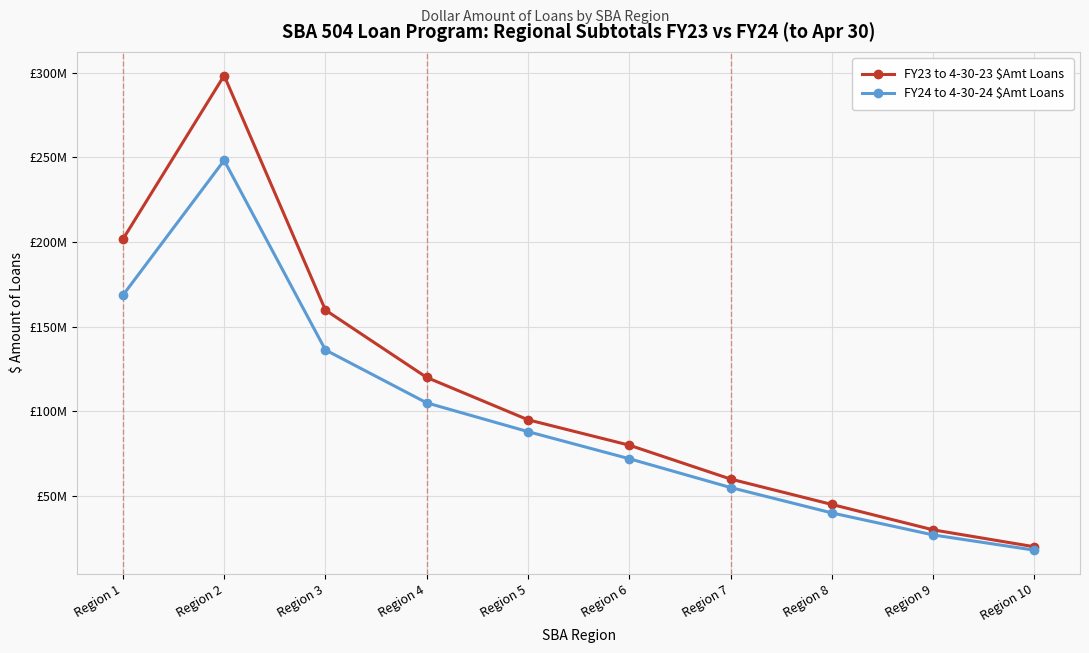

Reading right to left, extract all data points from this chart.

FY23 to 4-30-23 $Amt Loans: Region 10=20000000	Region 9=30000000	Region 8=45000000	Region 7=60000000	Region 6=80000000	Region 5=95000000	Region 4=120000000	Region 3=159781000	Region 2=298267000	Region 1=201586000
FY24 to 4-30-24 $Amt Loans: Region 10=18000000	Region 9=27000000	Region 8=40000000	Region 7=55000000	Region 6=72000000	Region 5=88000000	Region 4=105000000	Region 3=136230000	Region 2=248194000	Region 1=168502000